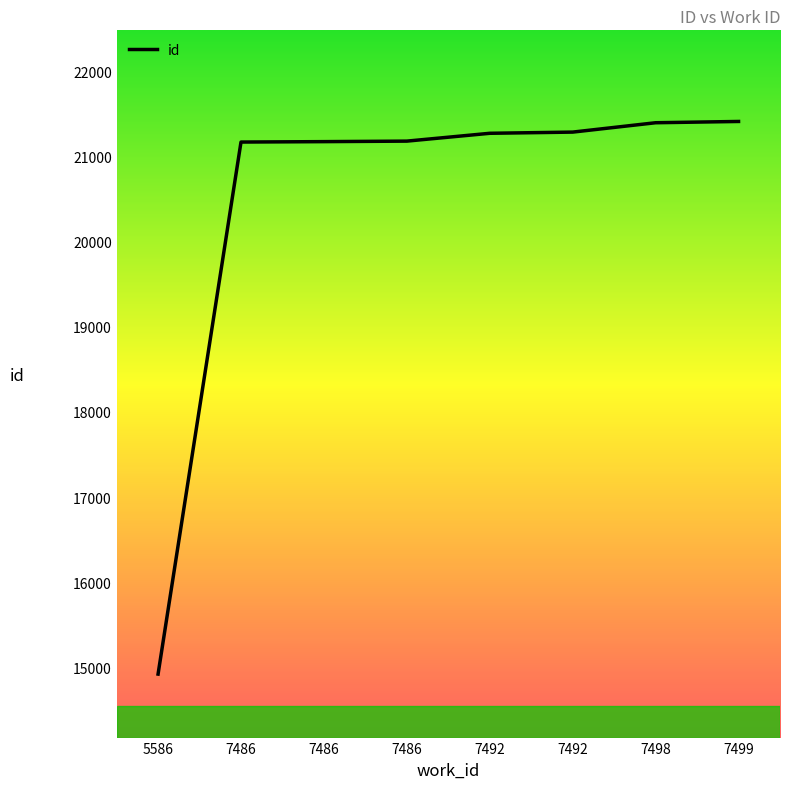

How many values are below 21274?

4